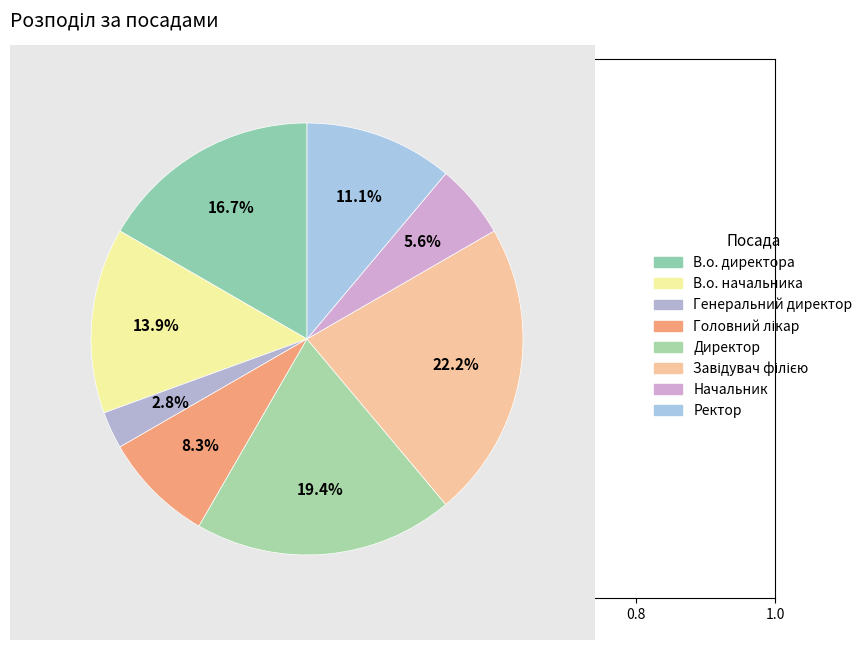

Approximately how many times larger is the value at Начальник compared to Головний лікар?

0.7